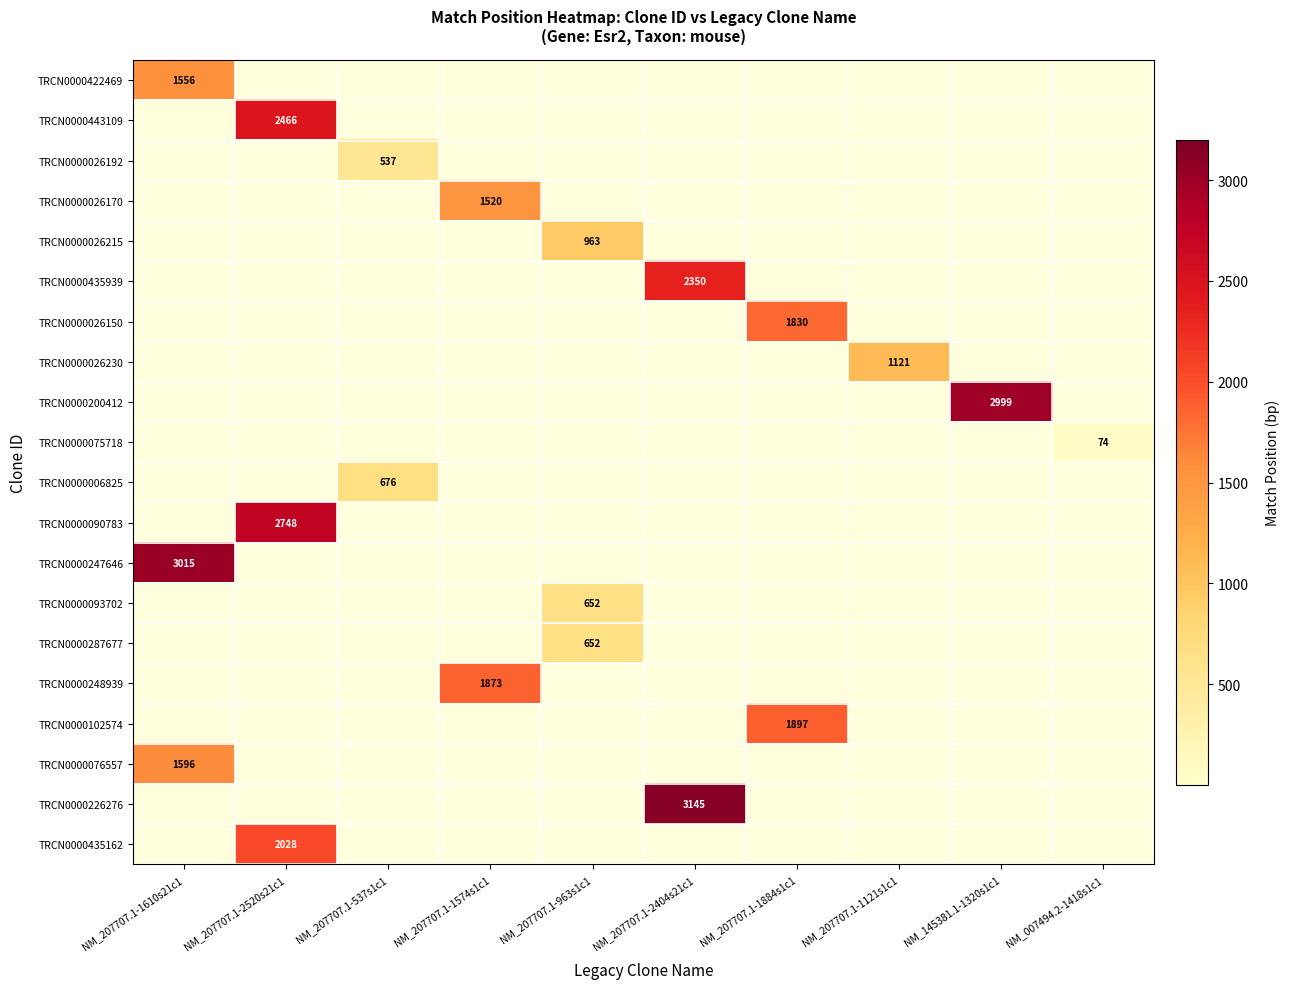

The TRCN0000102574 series shows 1897 at NM_207707.1-1884s1c1. True or false?

True